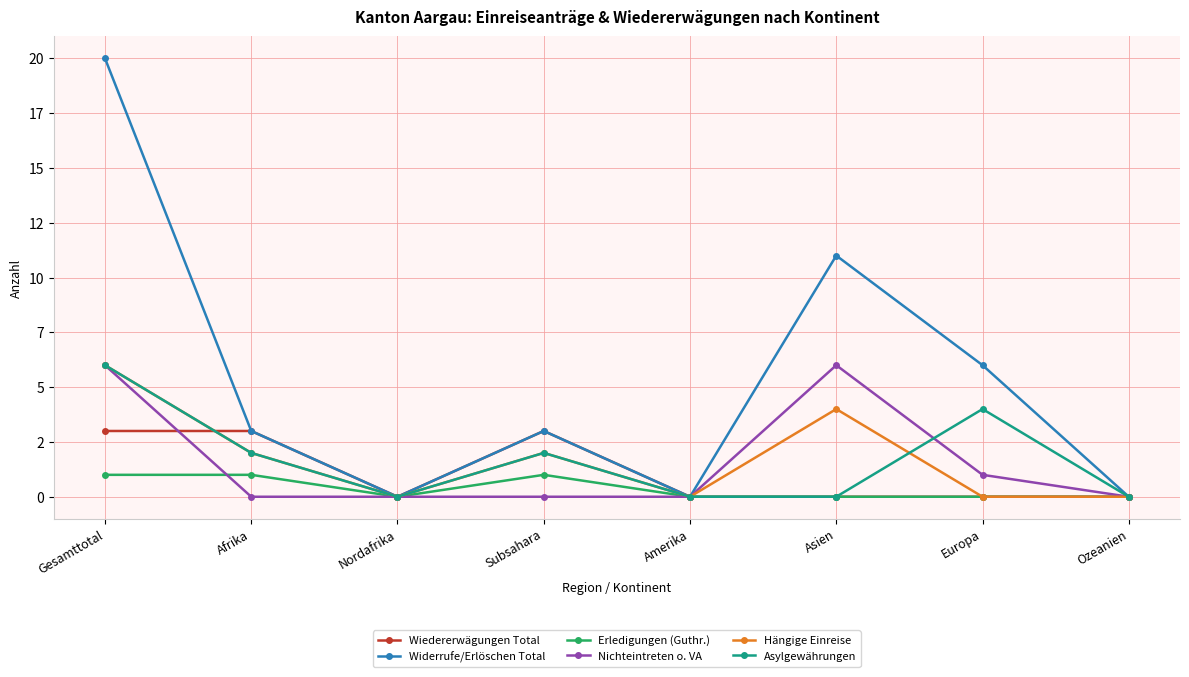

What is the spread (max minus min) of values at Europa?

6